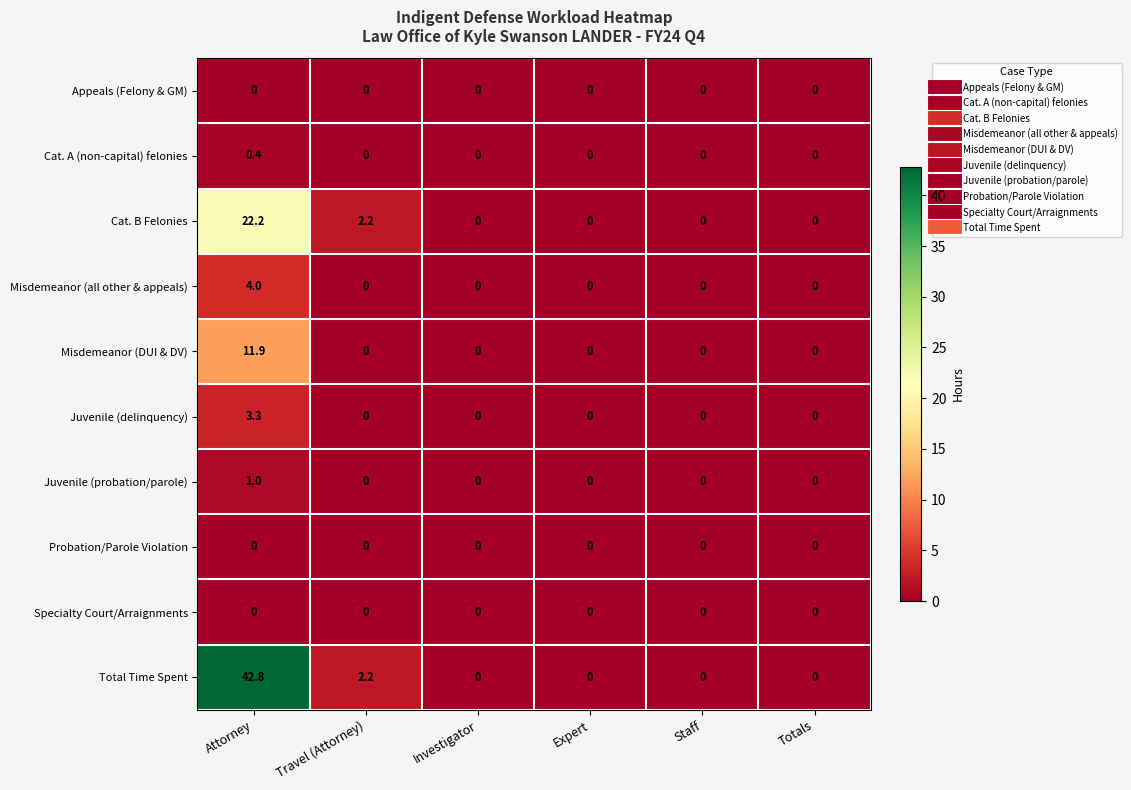

What is the greatest value displayed?

42.8